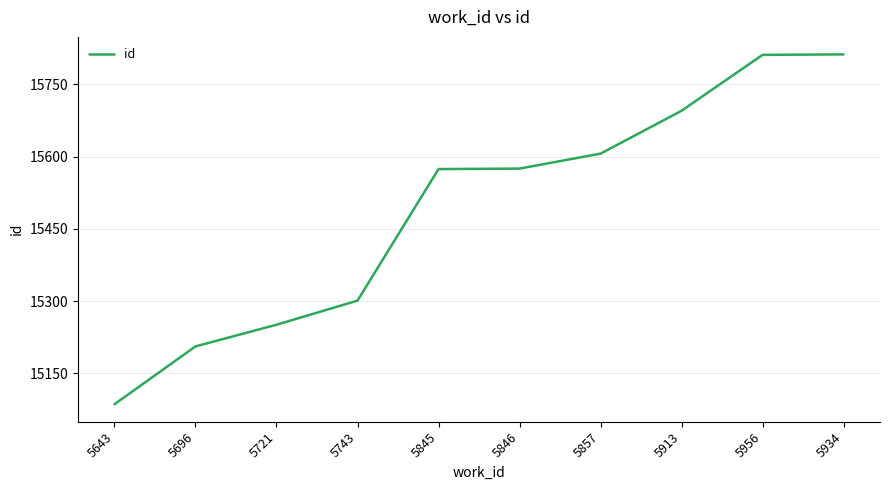

What is the approximate value at 5857, to the nearest 100?

15600